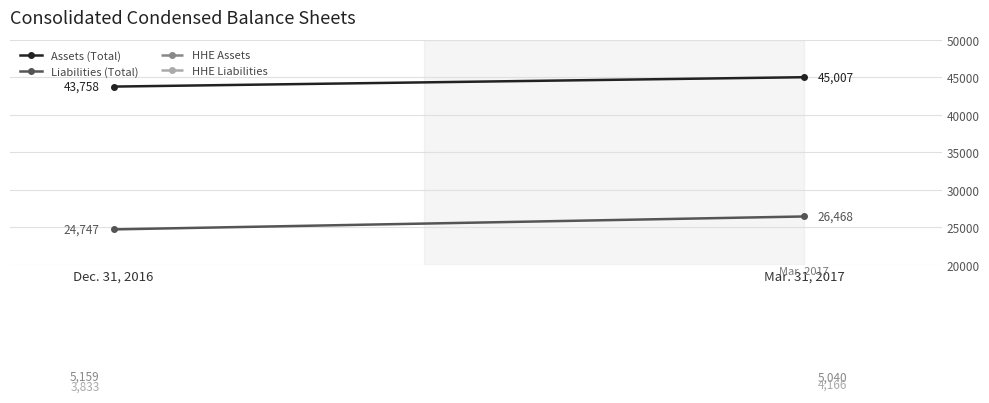

What is the spread (max minus min) of values at Mar. 31, 2017?

40841